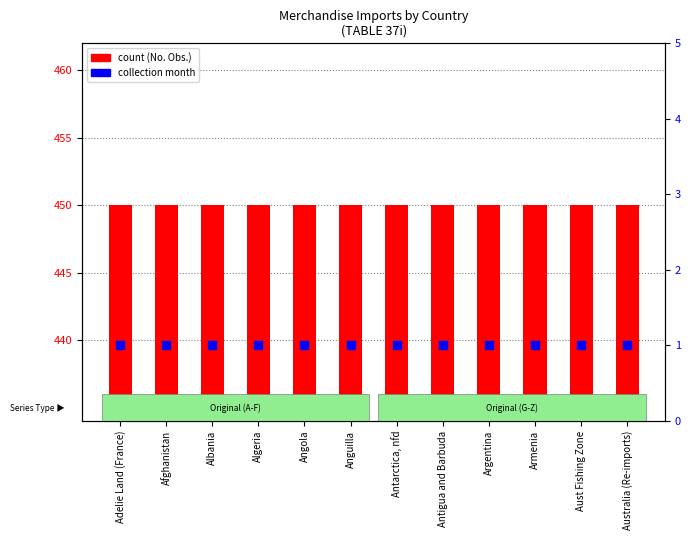

Which series has the widest spread of Y values?

count